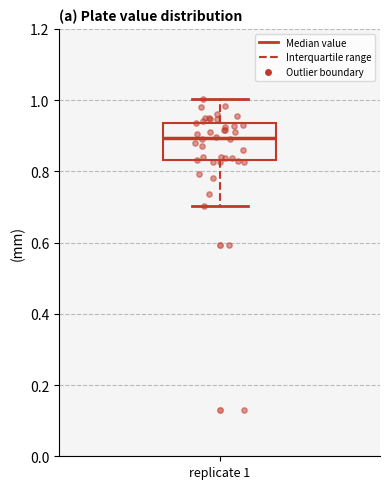

Where does the median line of the box for replicate 1 sit on the y-axis? The values are not printed on the chart, so give them approximately, as read against the axis.

0.90